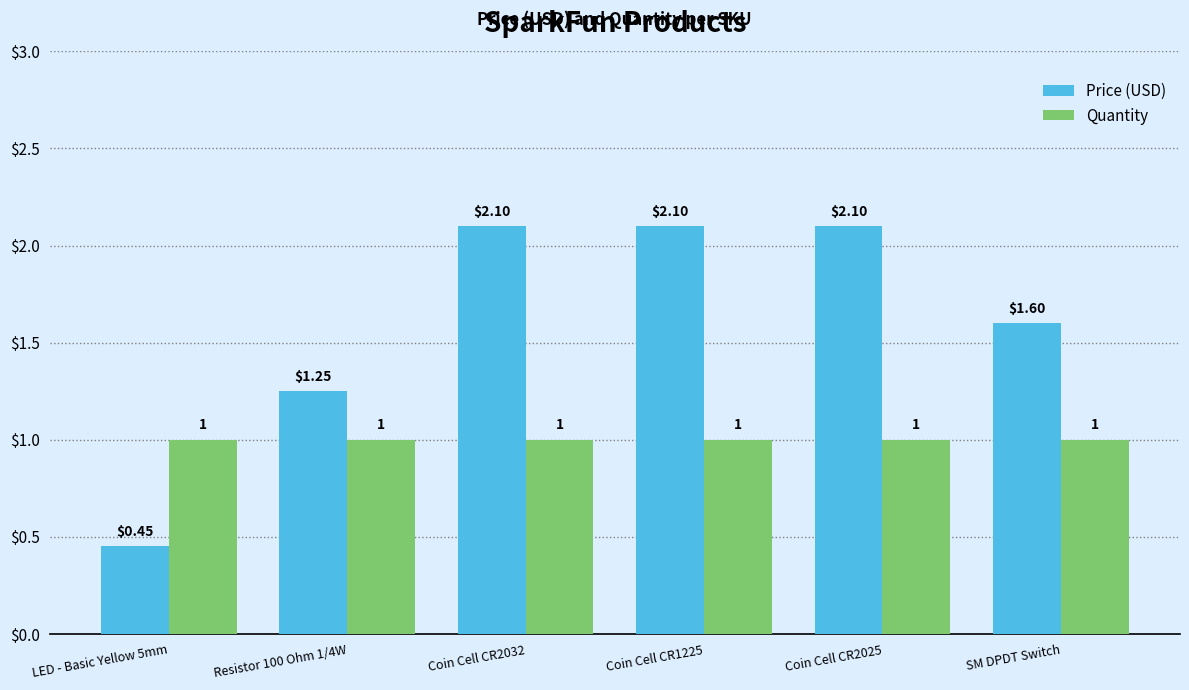

The value of Quantity at Coin Cell CR1225 is 1.8. True or false?

False